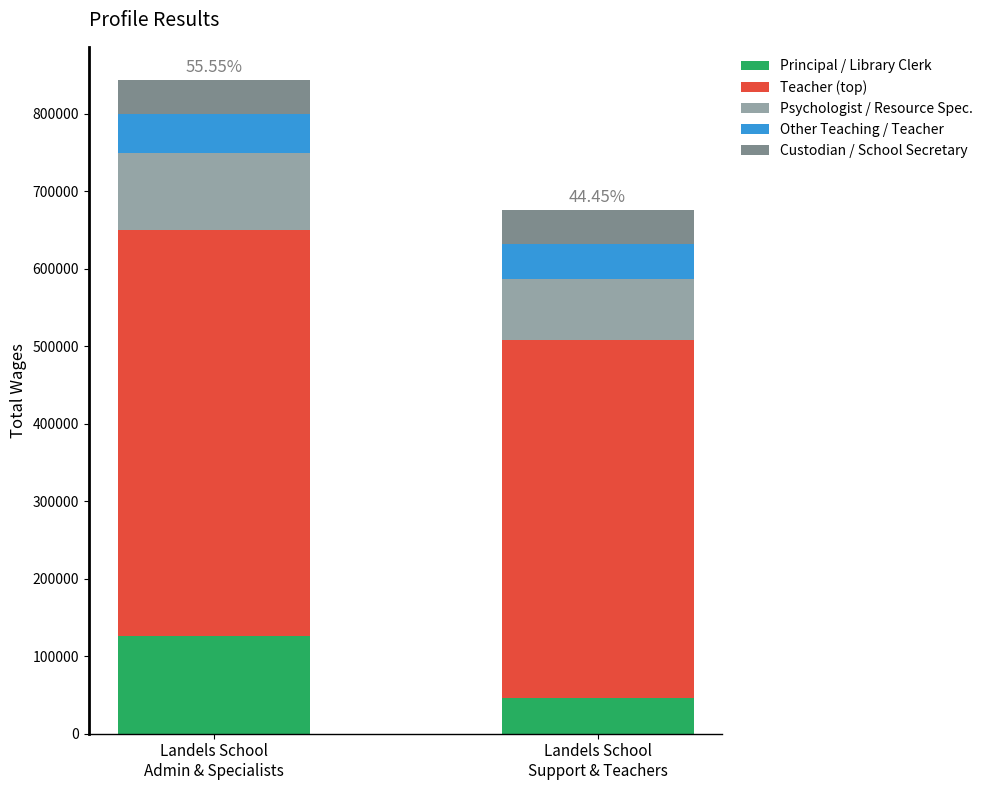

Does the chart contain stacked bars?

Yes